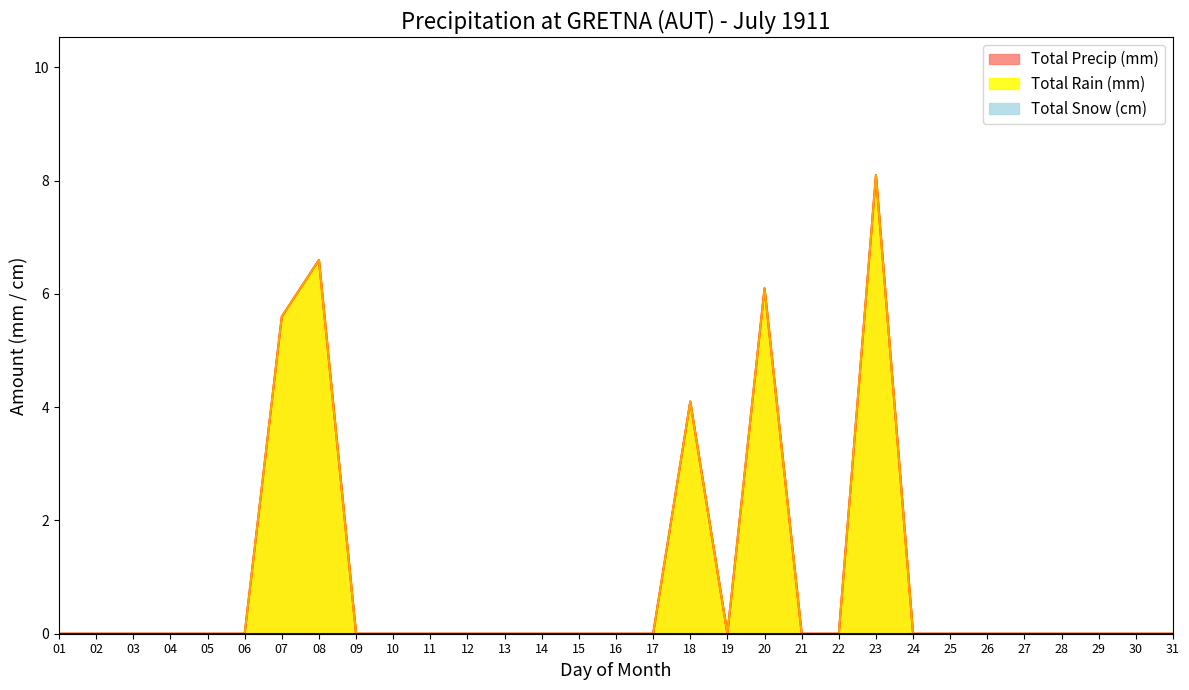

Does the chart display data point markers on the line(s)?

No